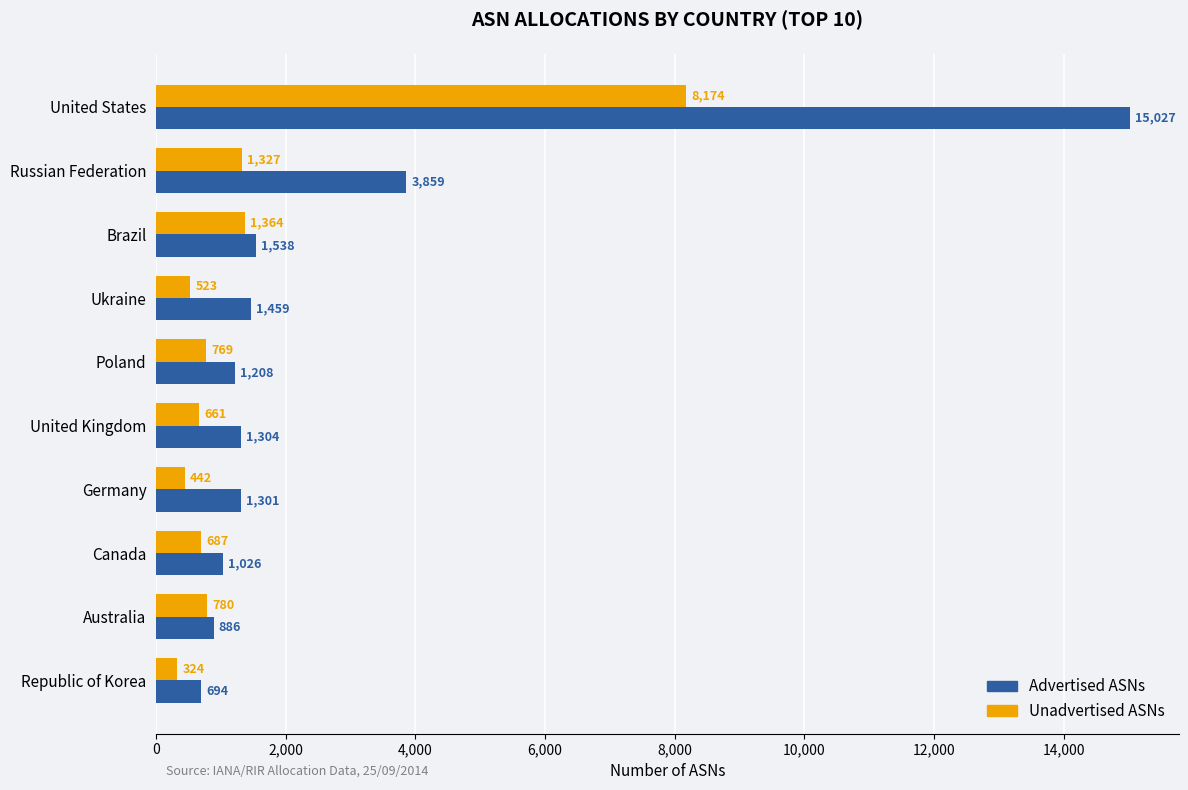

Rank the categories by Unadvertised ASNs value from highest to lowest.

United States, Brazil, Russian Federation, Australia, Poland, Canada, United Kingdom, Ukraine, Germany, Republic of Korea